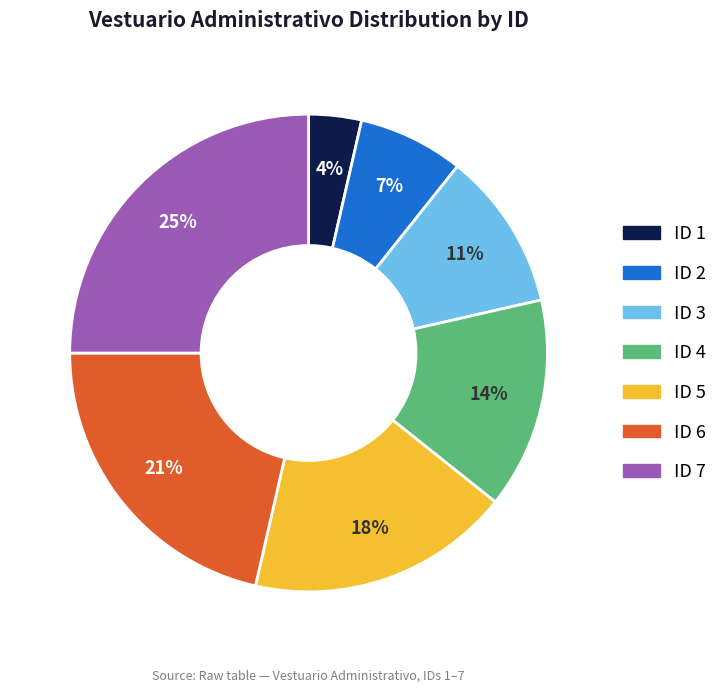

The ID 6 slice represents 21% of the pie. True or false?

True